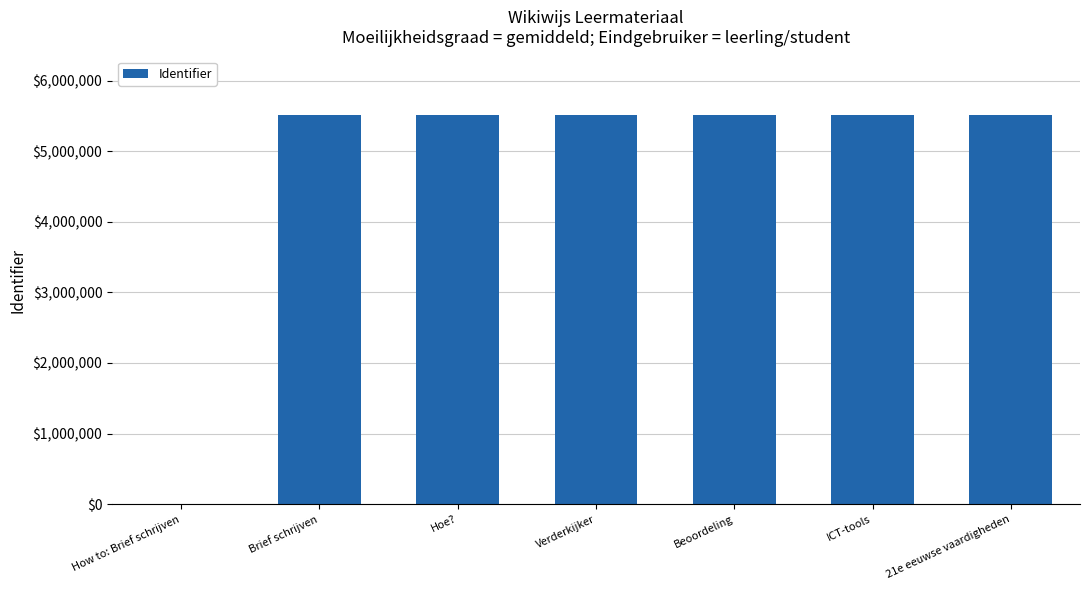

How many positive values are there?

6